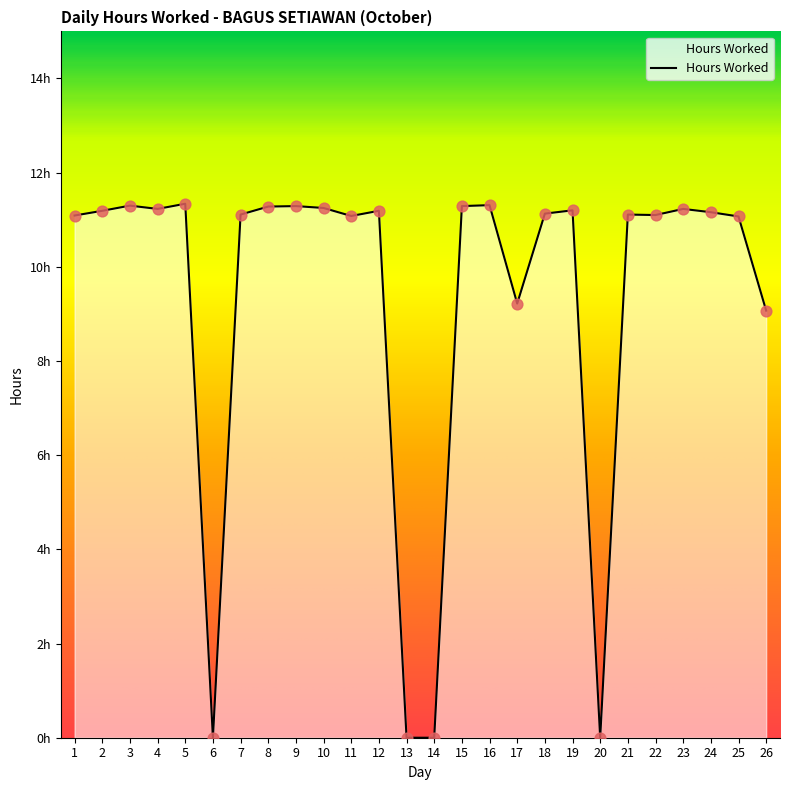

Does the chart have visible grid lines?

No